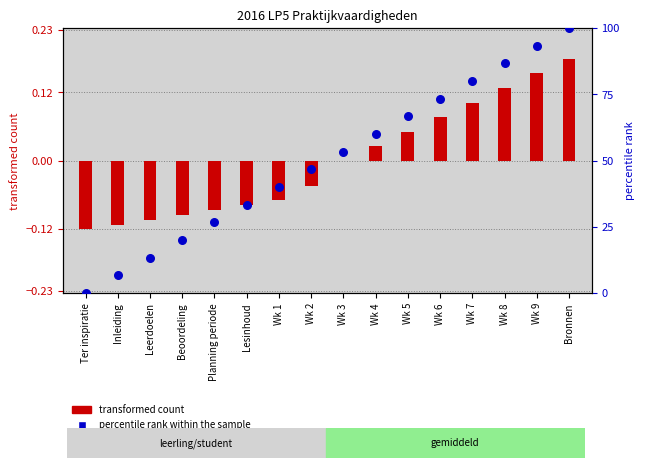

What is the change in value from Wk 6 to Bronnen?

+26.7